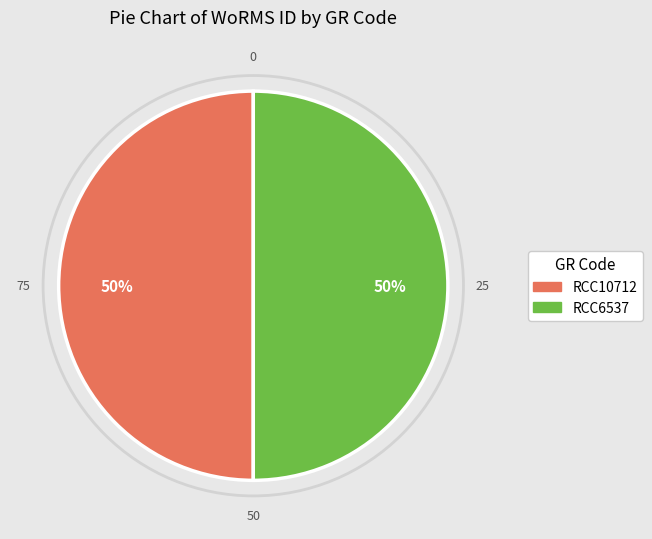

Is the sum of RCC10712 and RCC6537 greater than half?

Yes